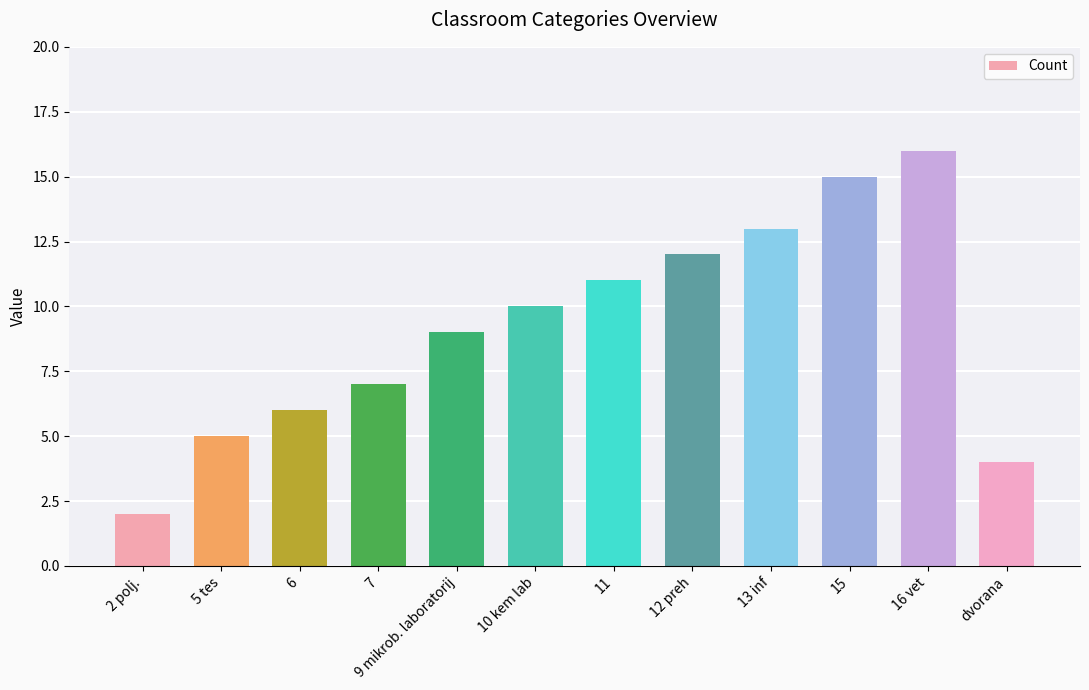

What is the change in value from 10 kem lab to 16 vet?

+6